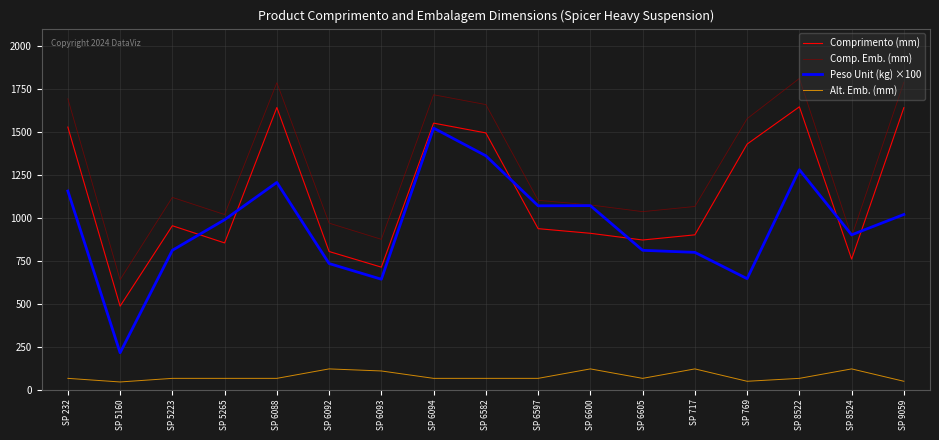

What are all the series names shown in the legend?

Comprimento (mm), Comp. Emb. (mm), Peso Unit (kg) ×100, Alt. Emb. (mm)